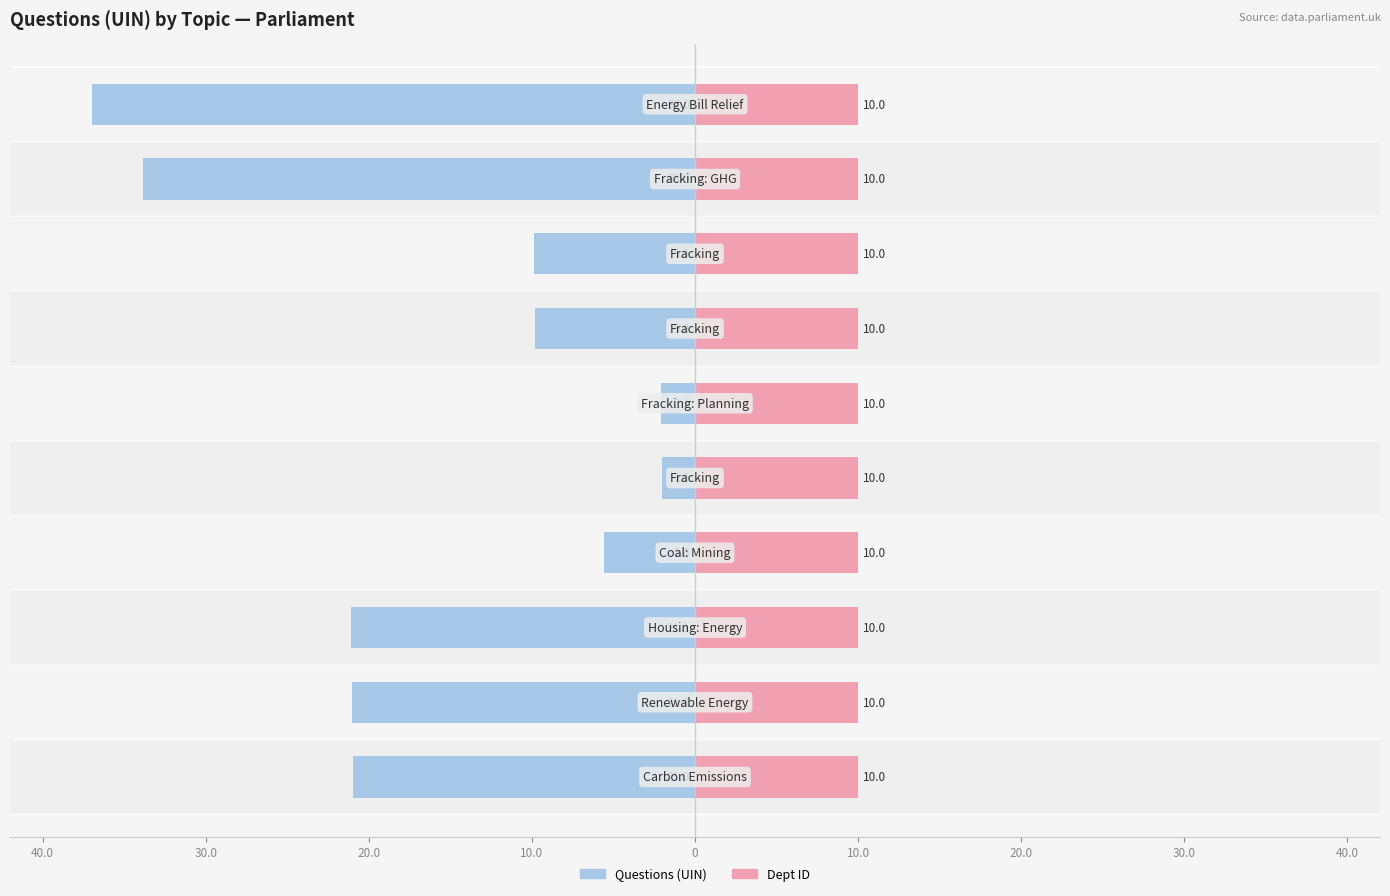

The value of Dept ID at 10.0 is 0.1. True or false?

False